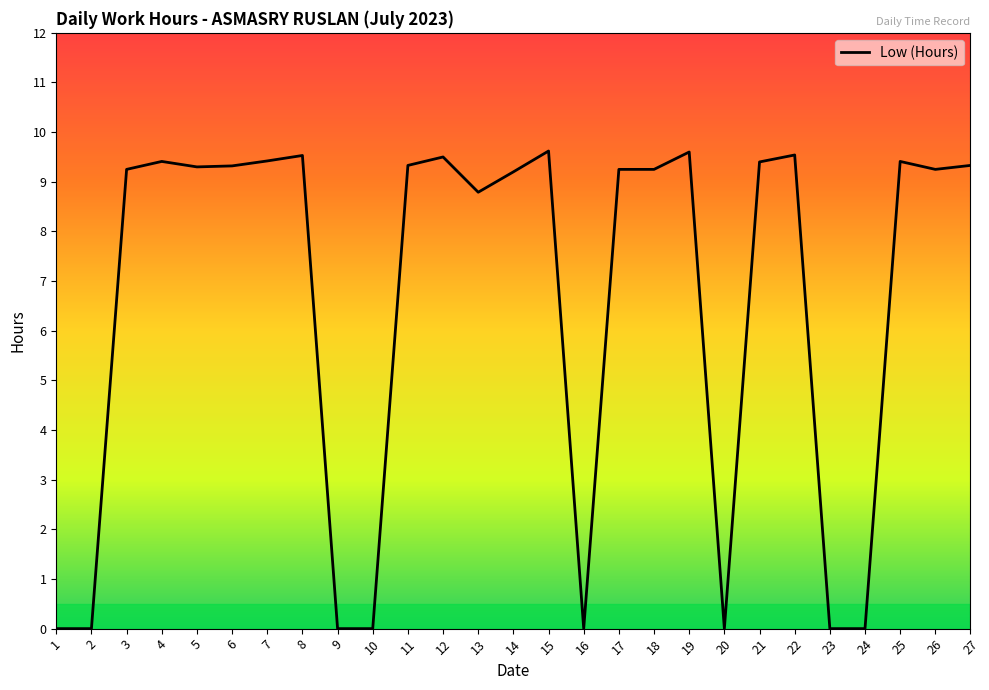

How many lines are shown in the chart?

1